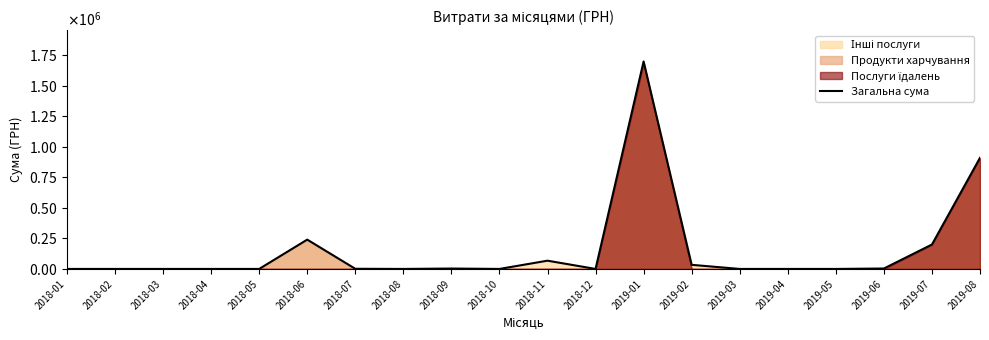

List the labels in order of value, largest first.

2019-01, 2019-08, 2018-06, 2019-07, 2018-11, 2019-02, 2019-06, 2018-09, 2018-07, 2018-01, 2018-02, 2018-03, 2018-04, 2018-05, 2018-08, 2018-10, 2018-12, 2019-03, 2019-04, 2019-05